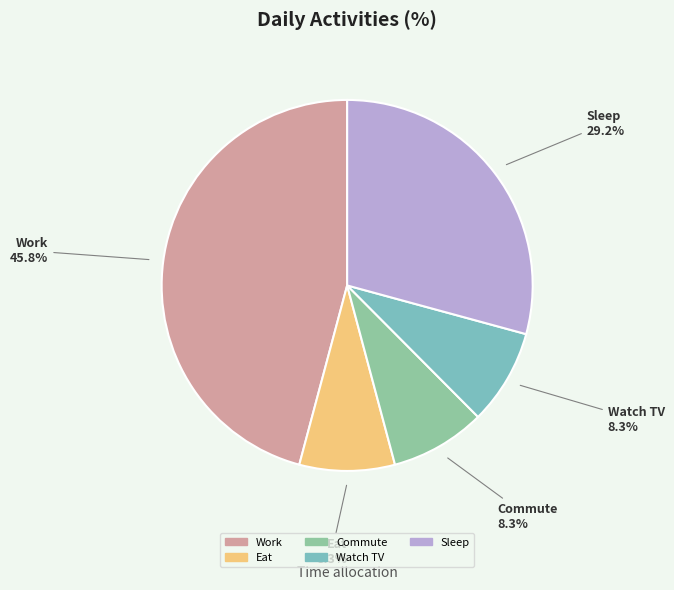

Which slice is the largest?

Work